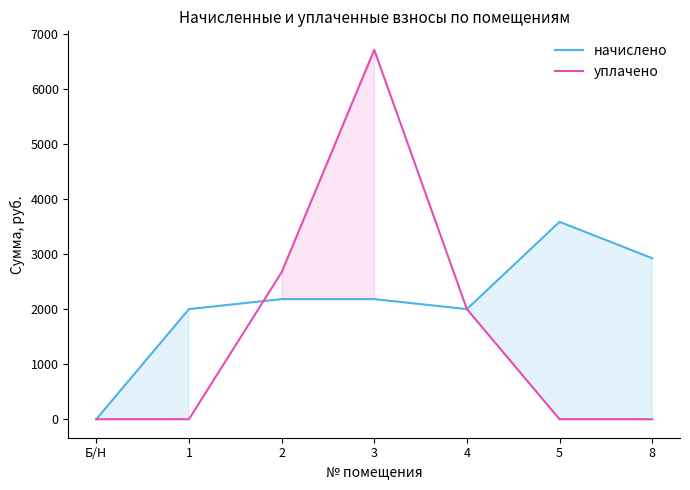

What is the value of the начислено point at the 3rd from the left?

2182.1